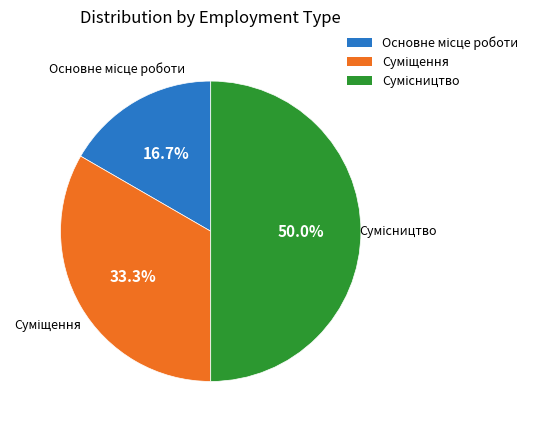

Count the number of slices in the pie.

3